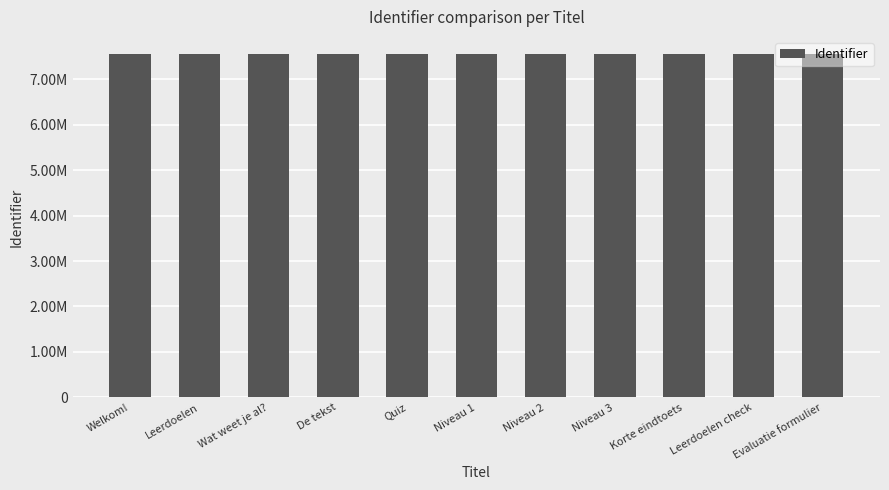

Does the chart contain any negative values?

No